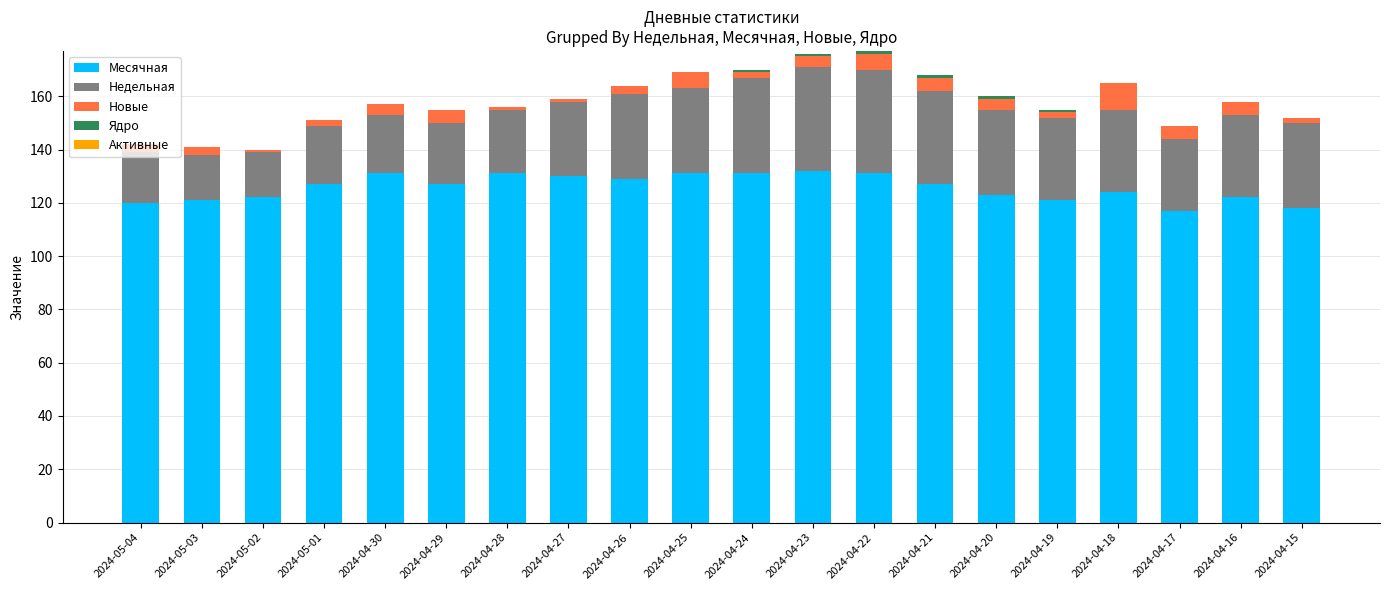

What is the total value across all series at 2024-04-16?

158